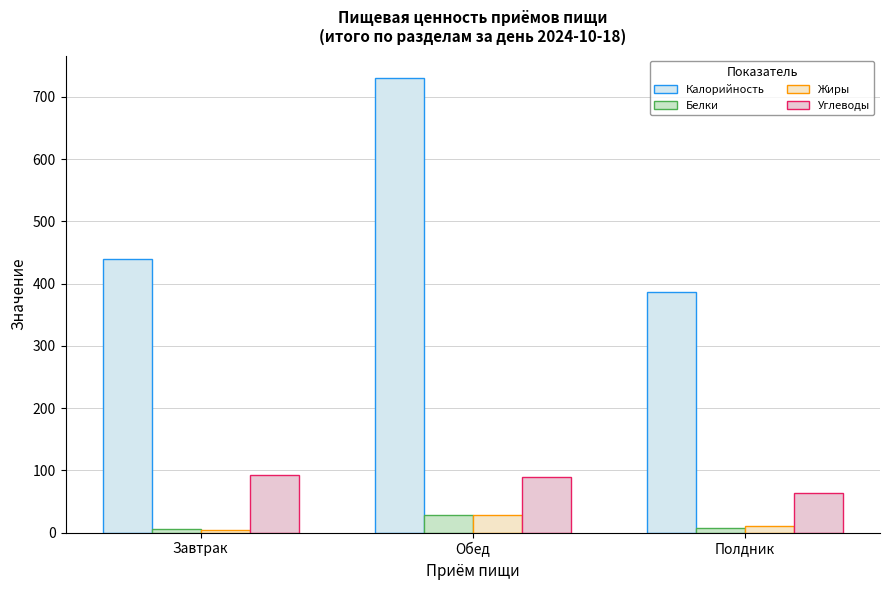

What is the difference between the highest and lowest values at Обед?

701.7